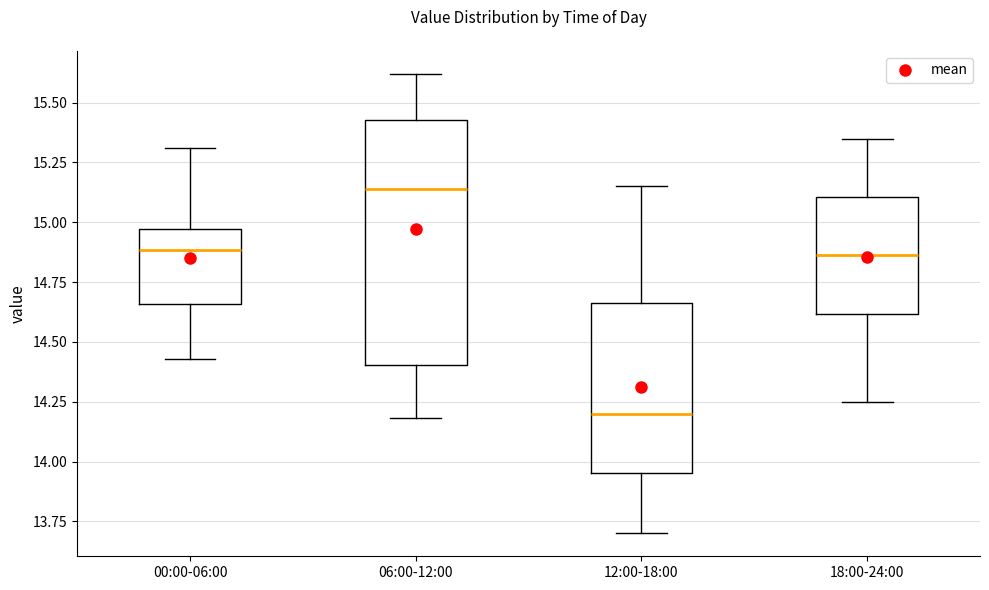

Reading left to right, transcribe this box plot: for each box, give where its median line is, the range the box spans, and where its two whiskers end, as read against the y-axis. The values are not printed on the chart, so give them approximately, as read against the axis.

00:00-06:00: median 14.90, box 14.65 to 14.95, whiskers 14.45 to 15.30
06:00-12:00: median 15.15, box 14.40 to 15.45, whiskers 14.20 to 15.60
12:00-18:00: median 14.20, box 13.95 to 14.65, whiskers 13.70 to 15.15
18:00-24:00: median 14.85, box 14.60 to 15.10, whiskers 14.25 to 15.35